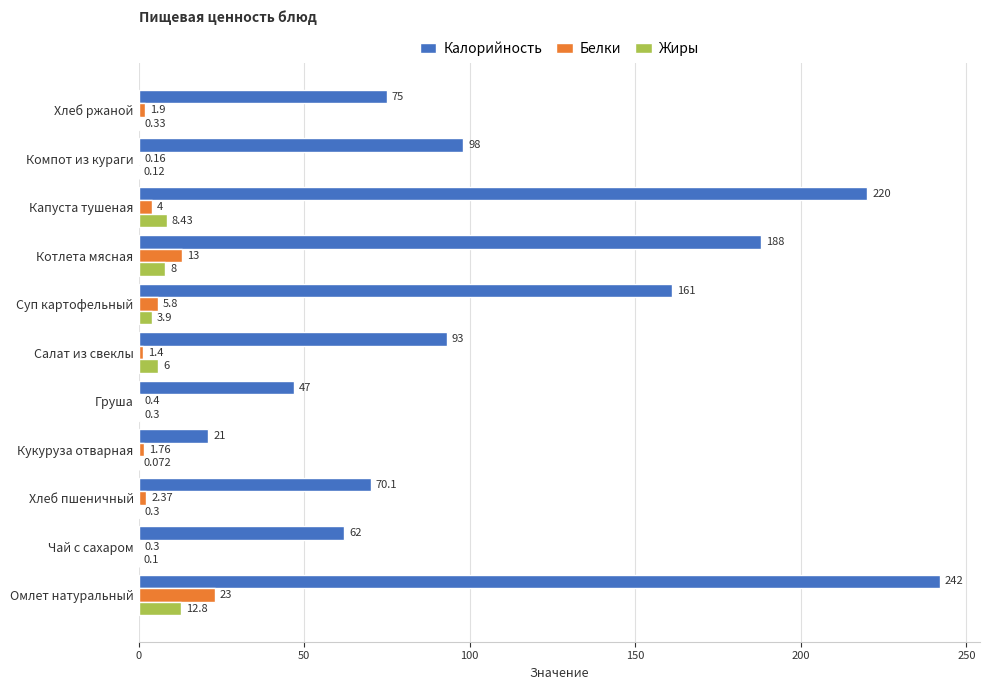

Which series changed the most between Хлеб пшеничный and Котлета мясная?

Калорийность